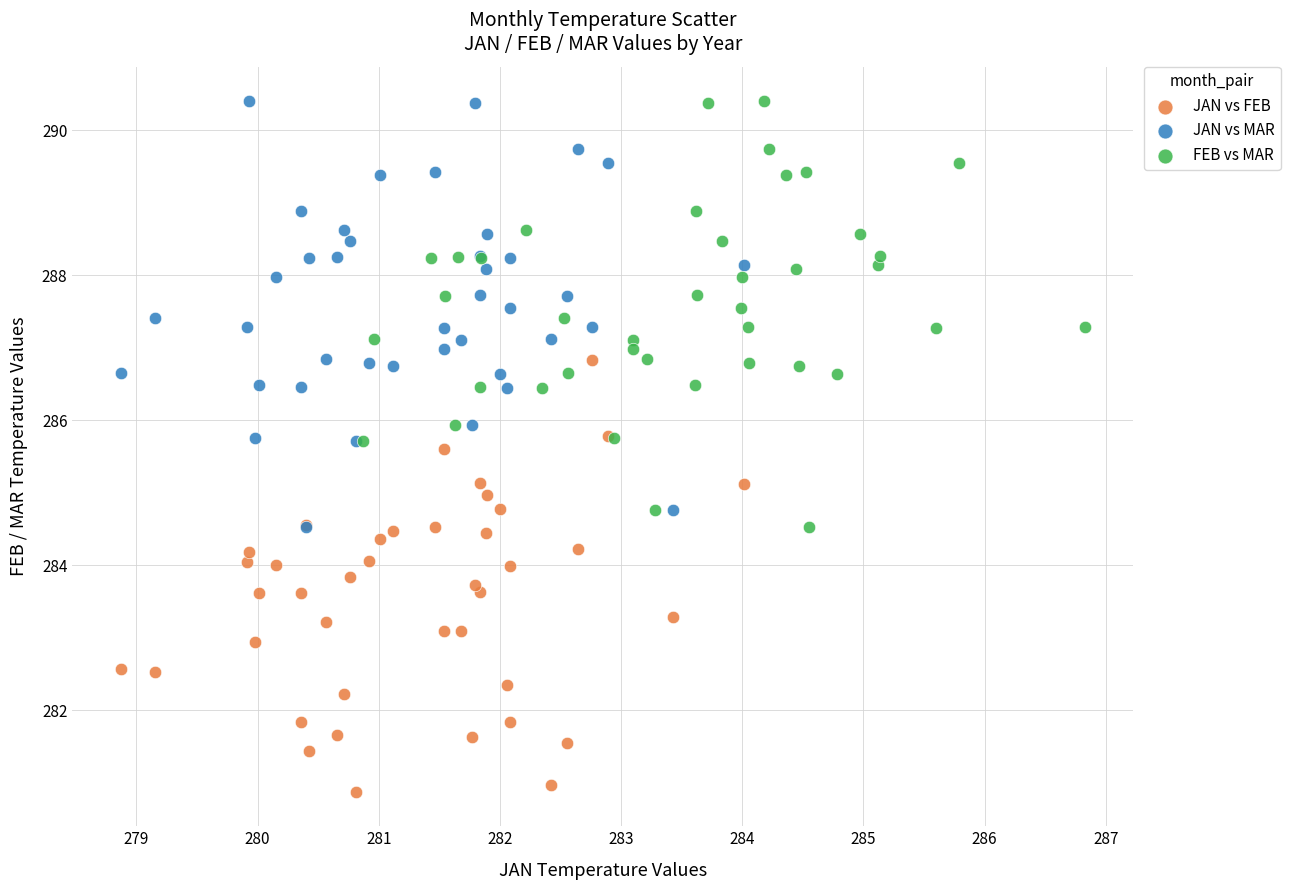

Which series contains the lowest Y value?

JAN vs FEB